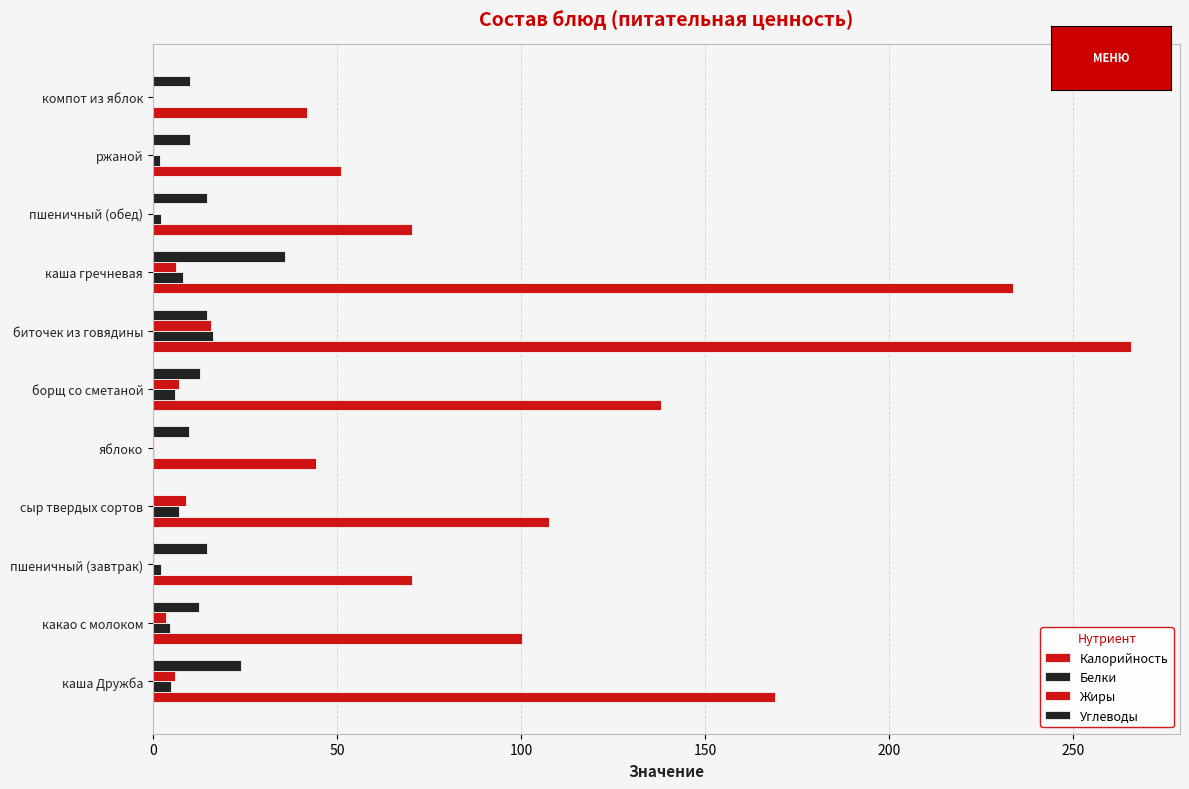

How many values in the Белки series exceed 4?

6